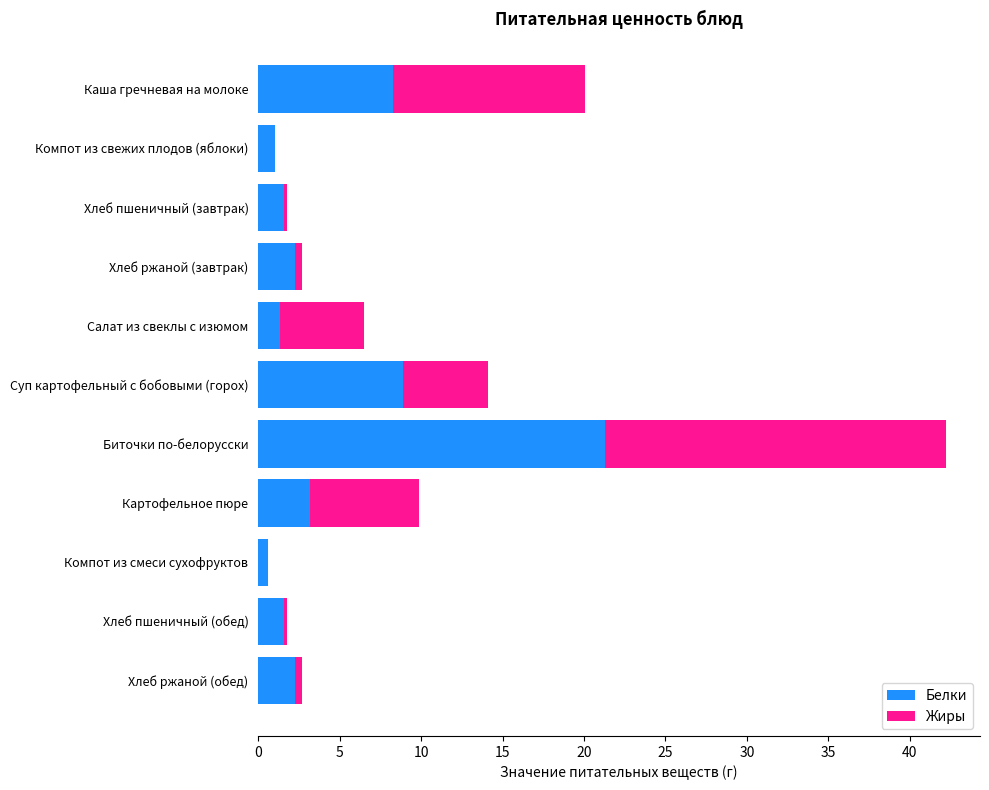

True or false: Белки has a value of 8.4 at Биточки по-белорусски.

False